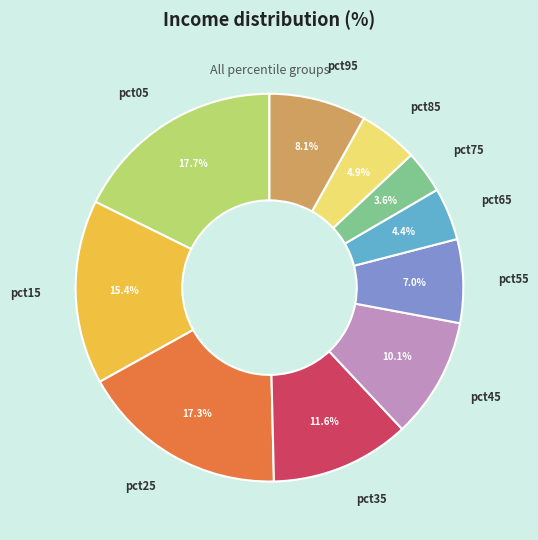

Does any single category account for the majority?

No